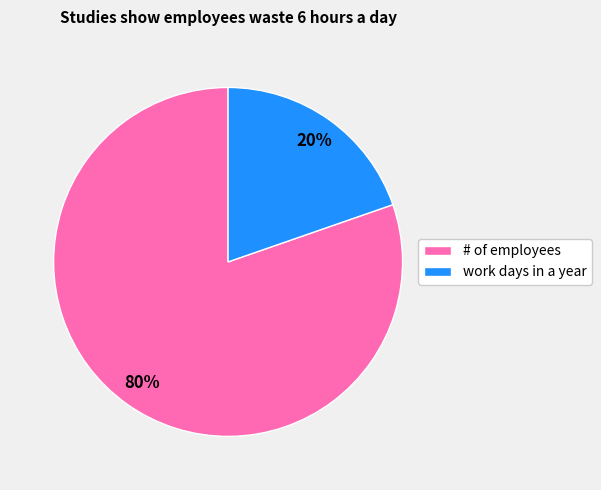

True or false: # of employees accounts for 94% of the total.

False